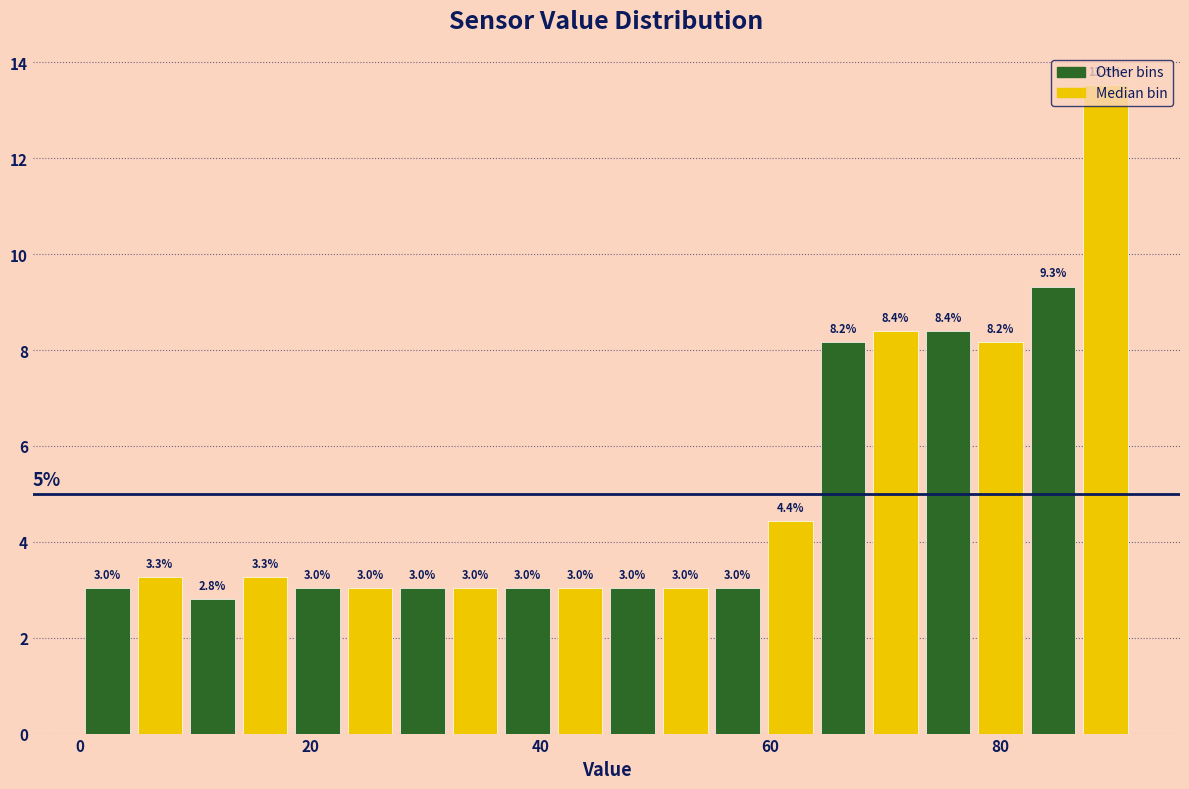

Read against the x-axis, roughly where is the centre of the tallest bar?

90